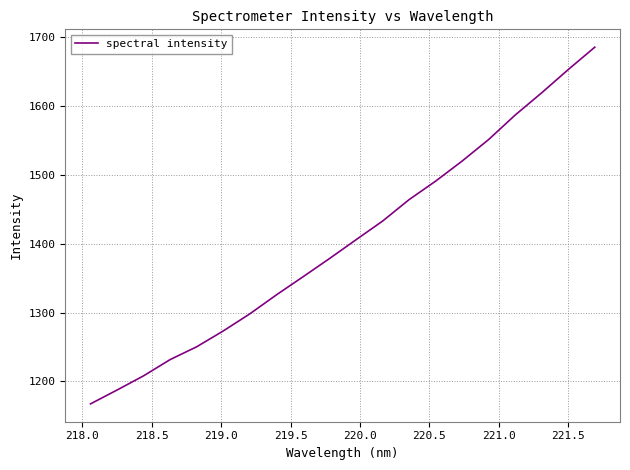

What is the maximum value shown in the chart?

1685.0